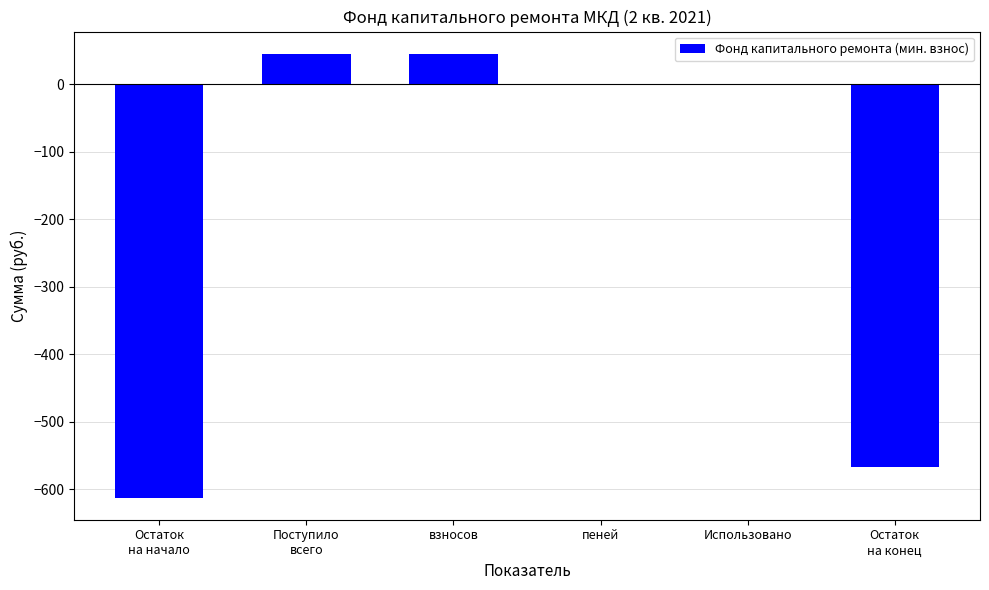

The chart shows a value of -146.9 at Остаток
на конец. True or false?

False